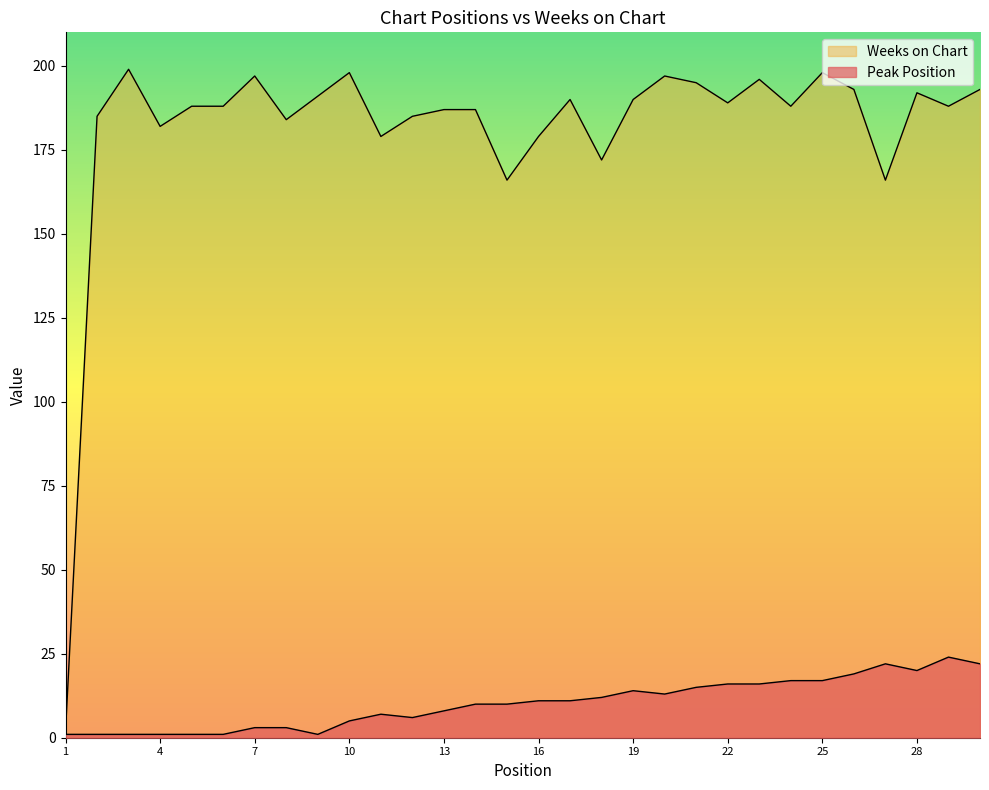

List the series in order of their overall mean, lowest first.

Peak Position, Weeks on Chart